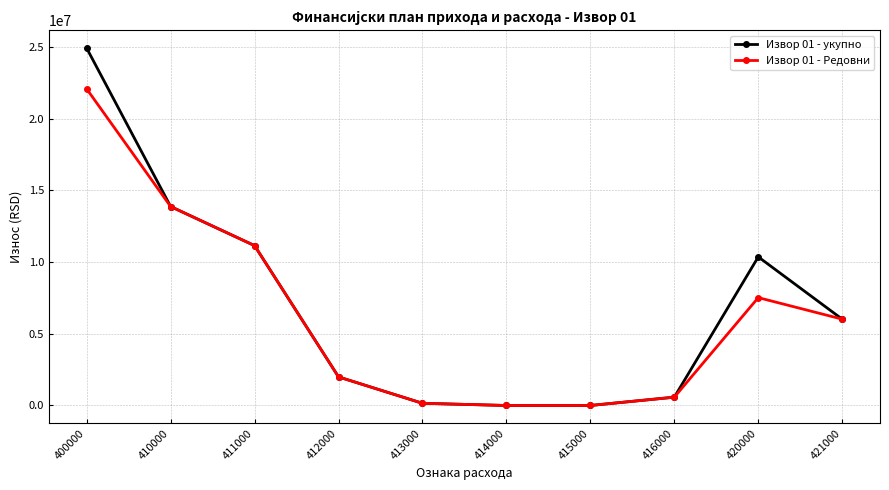

The value of Извор 01 - укупно at 414000 is 0. True or false?

True